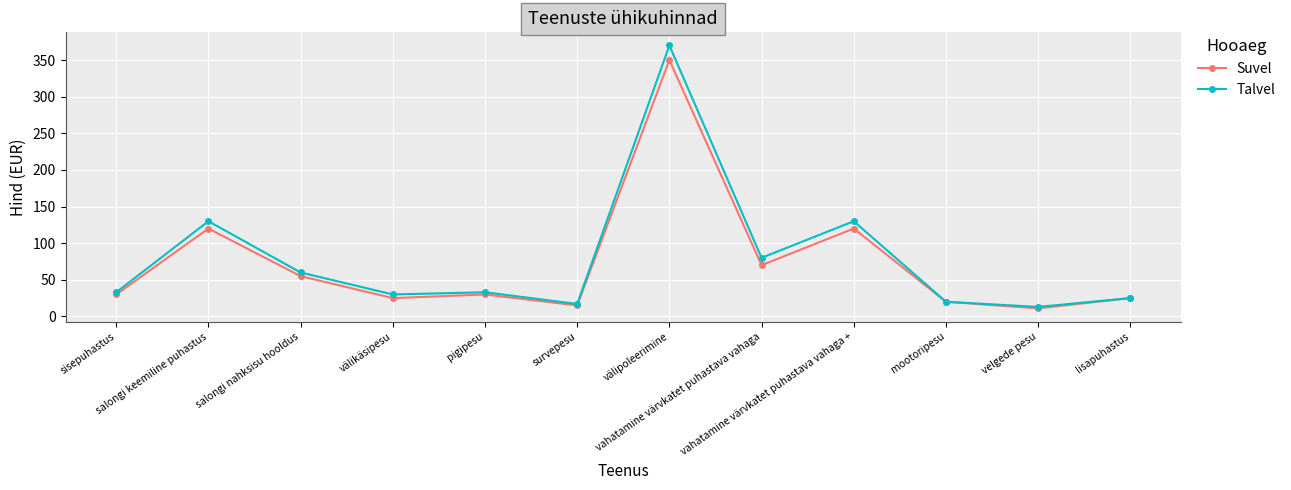

Rank the series at välipoleerimine from lowest to highest value.

Suvel, Talvel